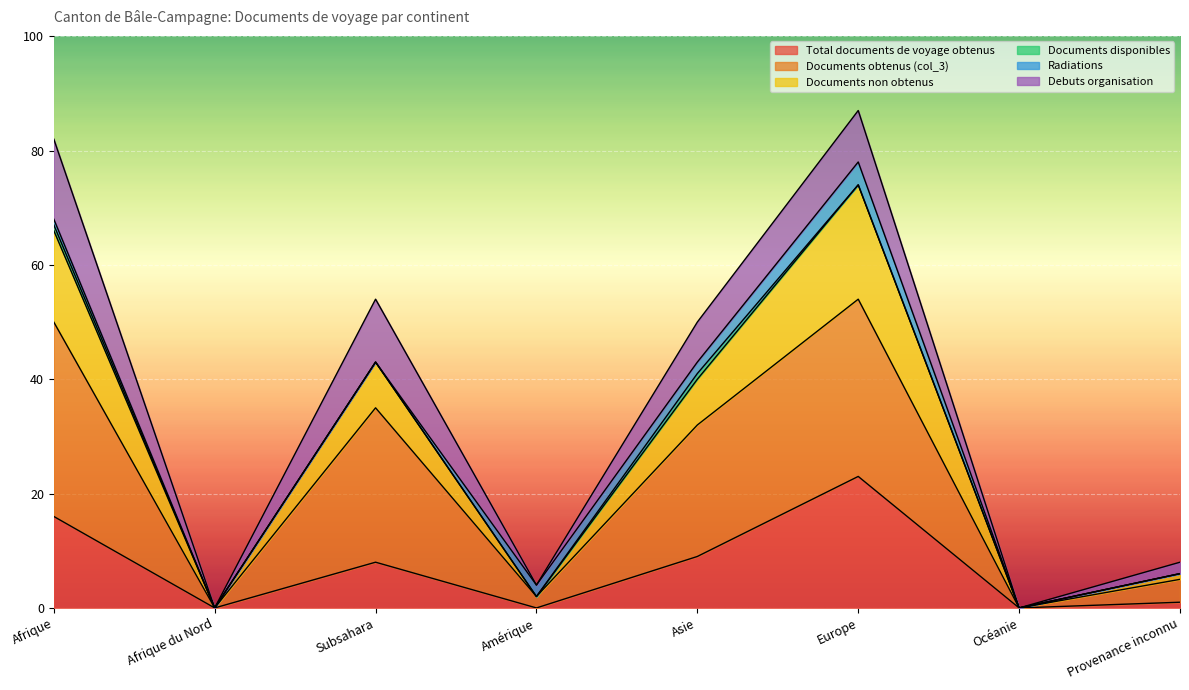

True or false: Documents obtenus (col_3) and Total documents de voyage obtenus intersect in this chart.

False